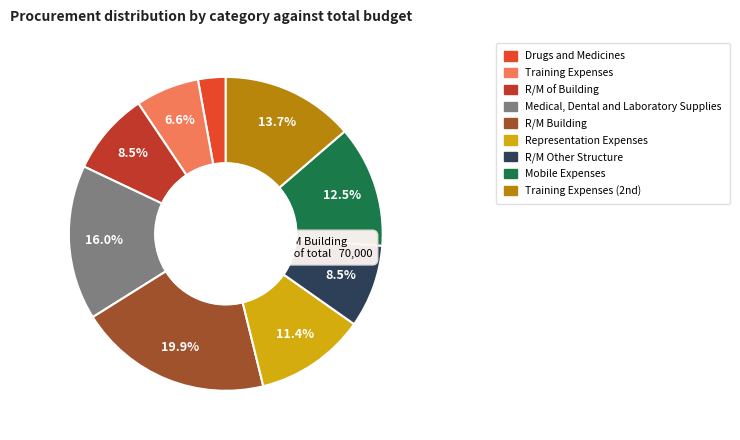

Does any single category account for the majority?

No